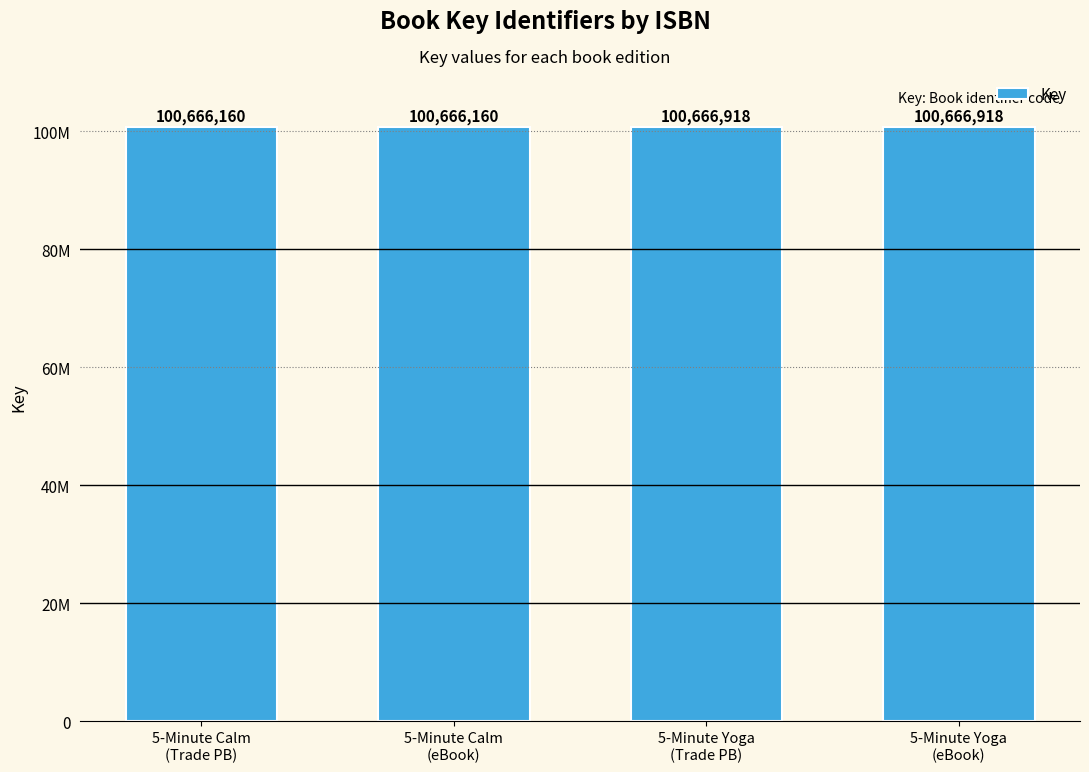

Where is the data nearest to the value 100666539?

5-Minute Calm
(Trade PB)